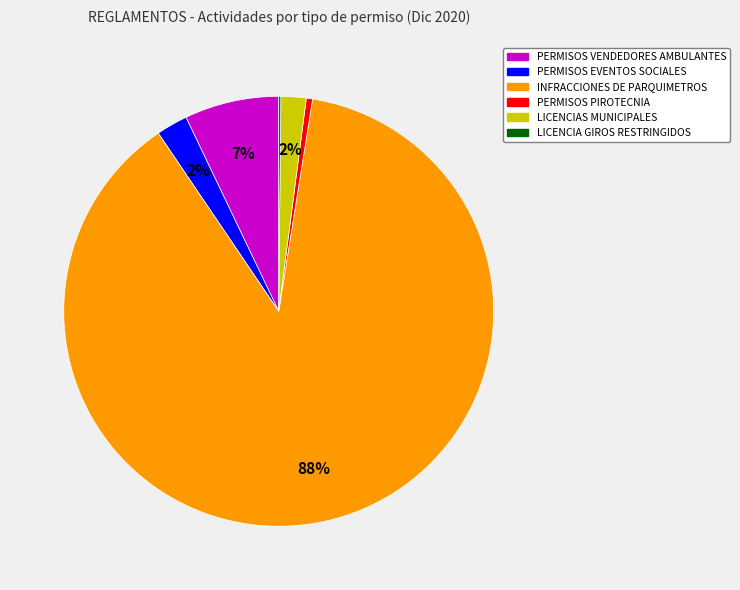

Is there a majority slice in this chart?

Yes